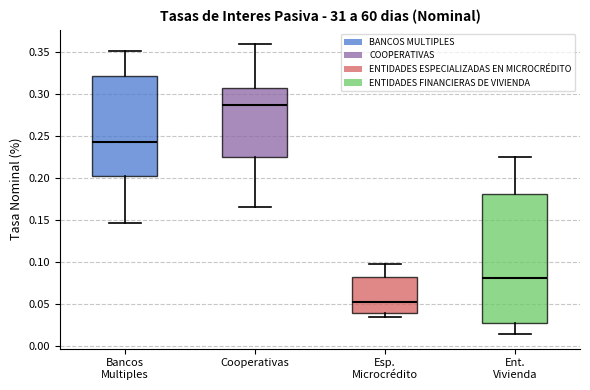

Comparing the boxes themselves (not the whiskers), which one is the tallest?

Ent. Vivienda